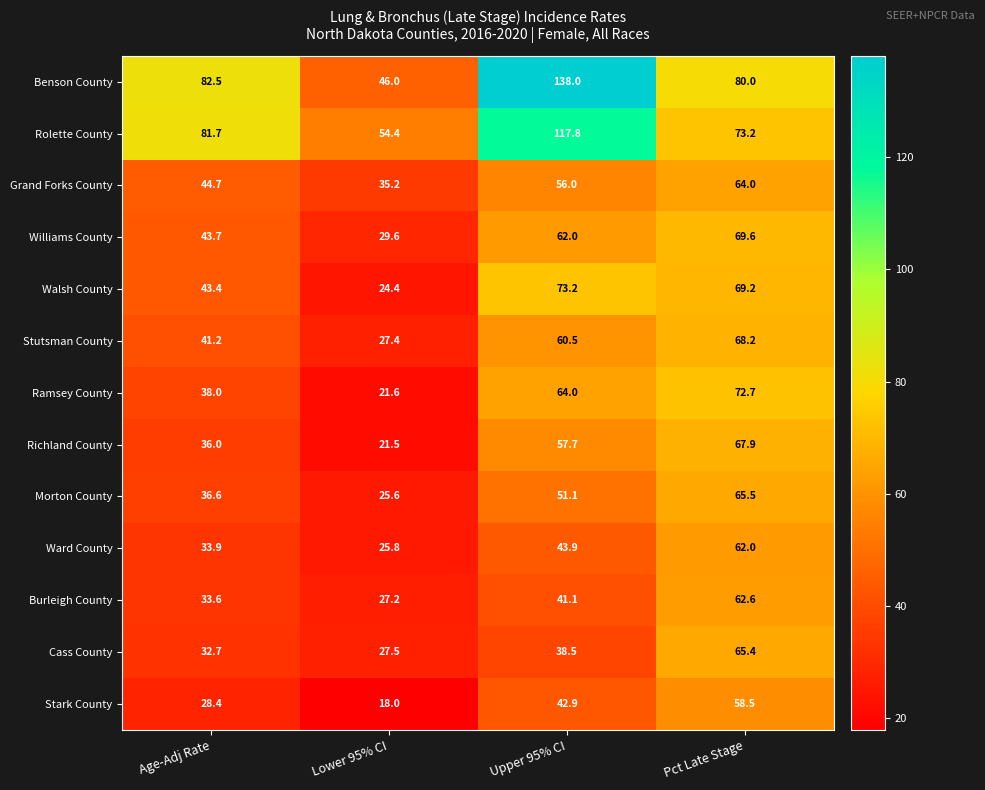

What is the sum of all Benson County values?

346.5